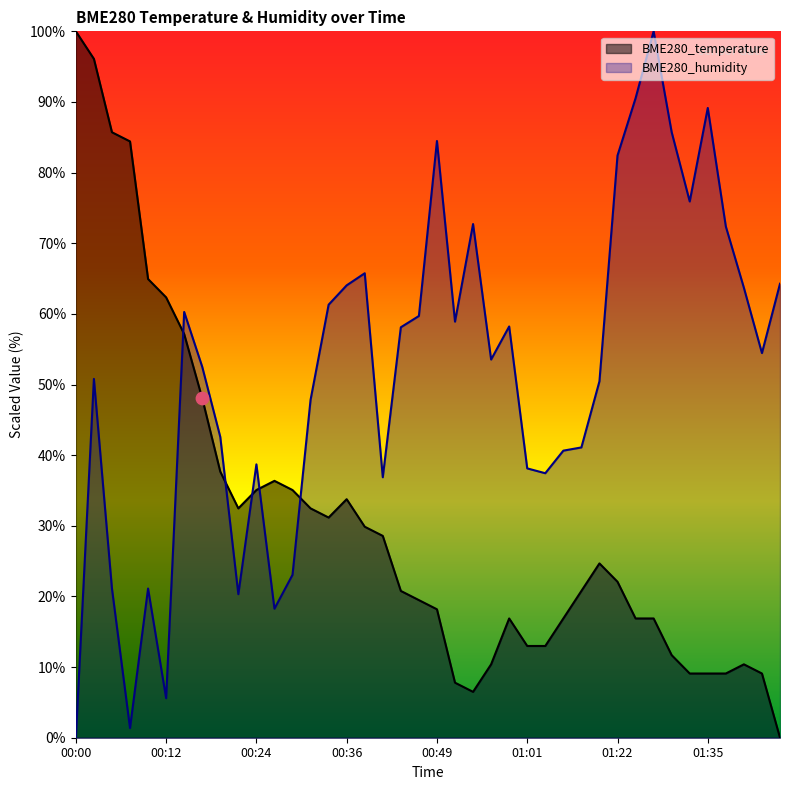

Which series reaches the maximum Y coordinate?

BME280_temperature